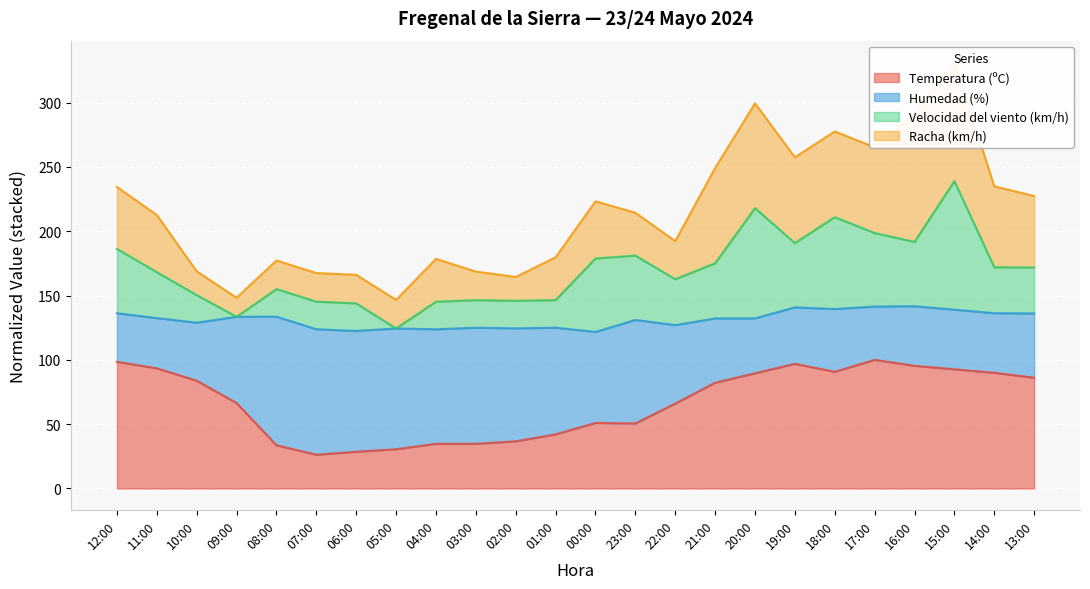

What is the difference between the maximum and second lowest values in the Temperatura (ºC) series?

71.4